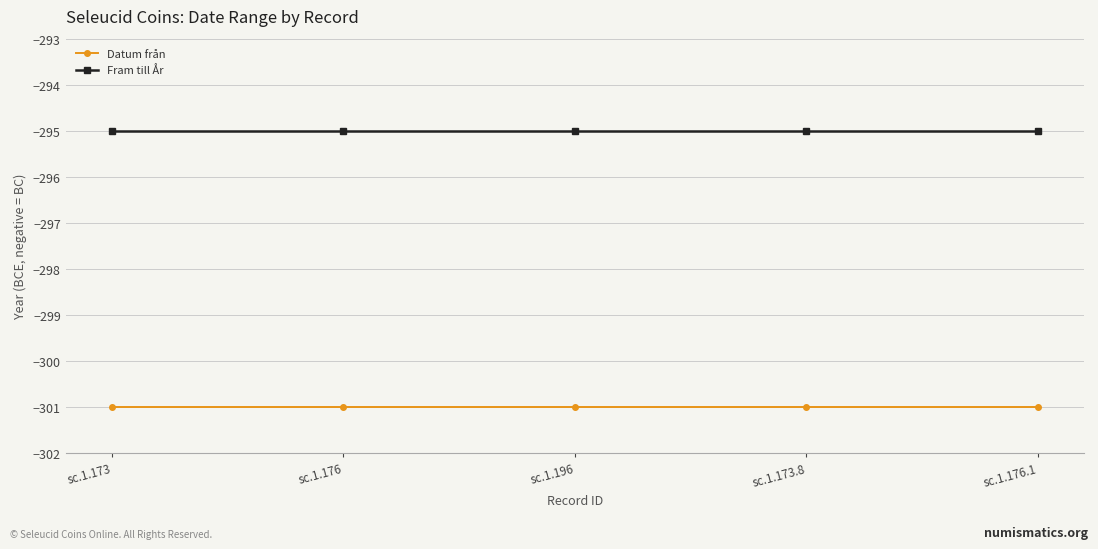

Count the number of data series in this chart.

2